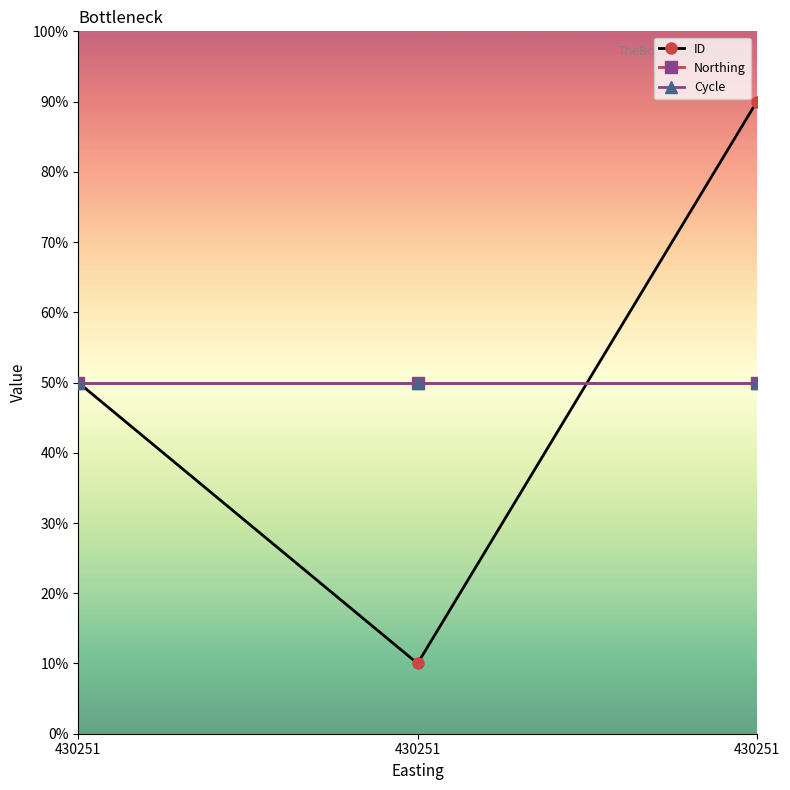

What is the highest value of the ID series?

90